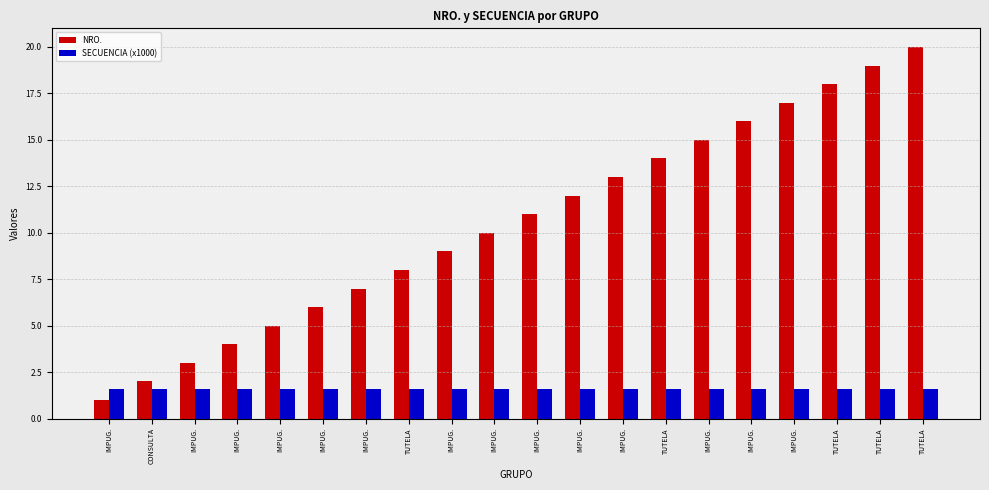

What is the value of the SECUENCIA (x1000) bar at the 18th from the left?

1.6